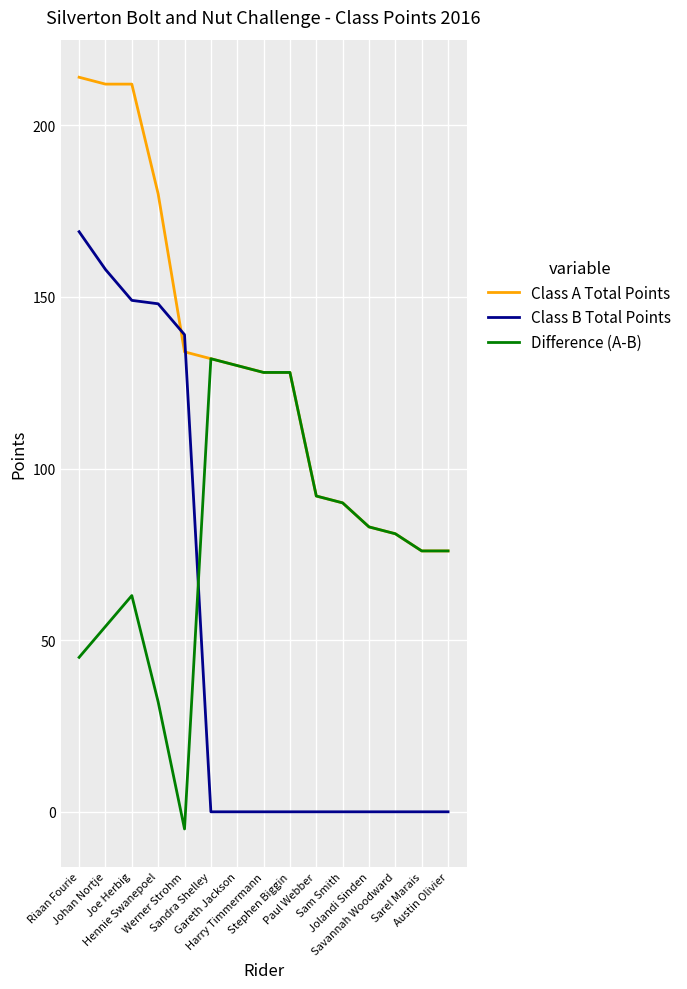

Reading left to right, transcribe all the data shown in this chart.

Class A Total Points: Riaan Fourie=214	Johan Nortje=212	Joe Herbig=212	Hennie Swanepoel=180	Werner Strohm=134	Sandra Shelley=132	Gareth Jackson=130	Harry Timmermann=128	Stephen Biggin=128	Paul Webber=92	Sam Smith=90	Jolandi Sinden=83	Savannah Woodward=81	Sarel Marais=76	Austin Olivier=76
Class B Total Points: Riaan Fourie=169	Johan Nortje=158	Joe Herbig=149	Hennie Swanepoel=148	Werner Strohm=139	Sandra Shelley=0	Gareth Jackson=0	Harry Timmermann=0	Stephen Biggin=0	Paul Webber=0	Sam Smith=0	Jolandi Sinden=0	Savannah Woodward=0	Sarel Marais=0	Austin Olivier=0
Difference (A-B): Riaan Fourie=45	Johan Nortje=54	Joe Herbig=63	Hennie Swanepoel=32	Werner Strohm=-5	Sandra Shelley=132	Gareth Jackson=130	Harry Timmermann=128	Stephen Biggin=128	Paul Webber=92	Sam Smith=90	Jolandi Sinden=83	Savannah Woodward=81	Sarel Marais=76	Austin Olivier=76